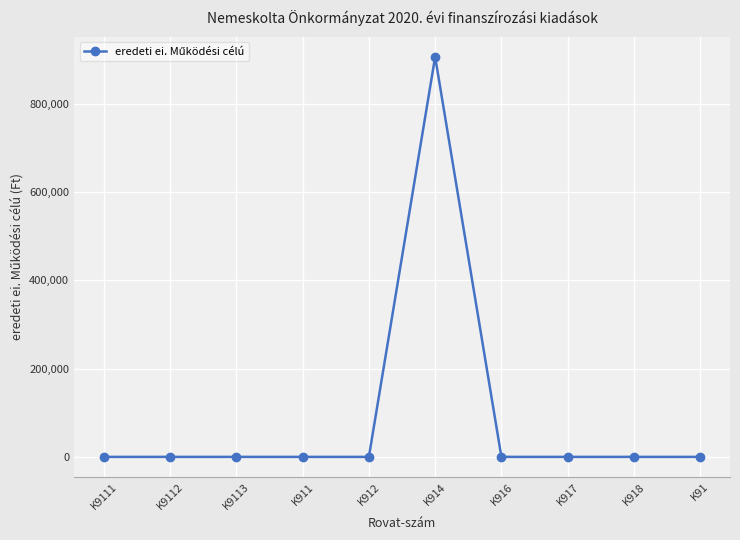

What is the greatest value displayed?

906277